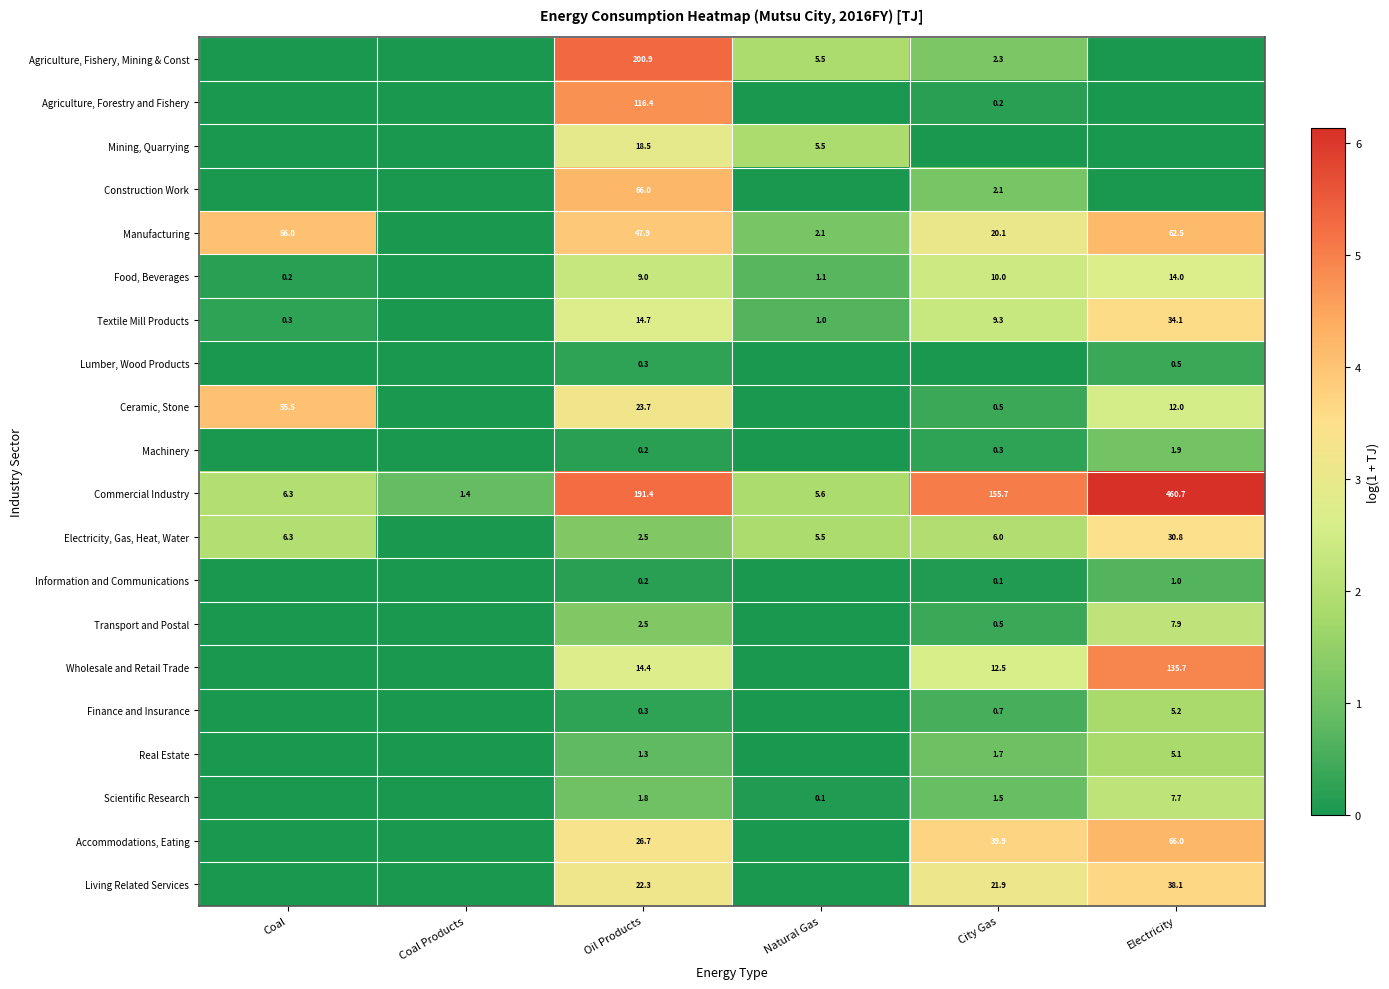

True or false: Textile Mill Products has a value of 1.0 at Natural Gas.

True